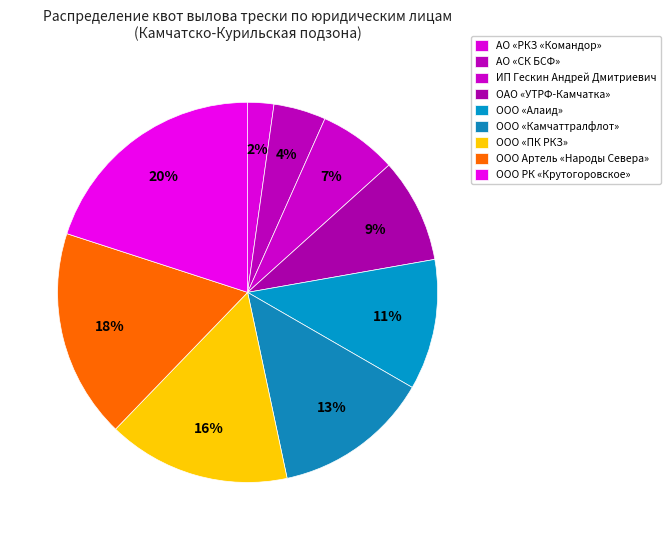

Do ИП Гескин Андрей Дмитриевич and ООО РК «Крутогоровское» together represent more than half of the pie?

No